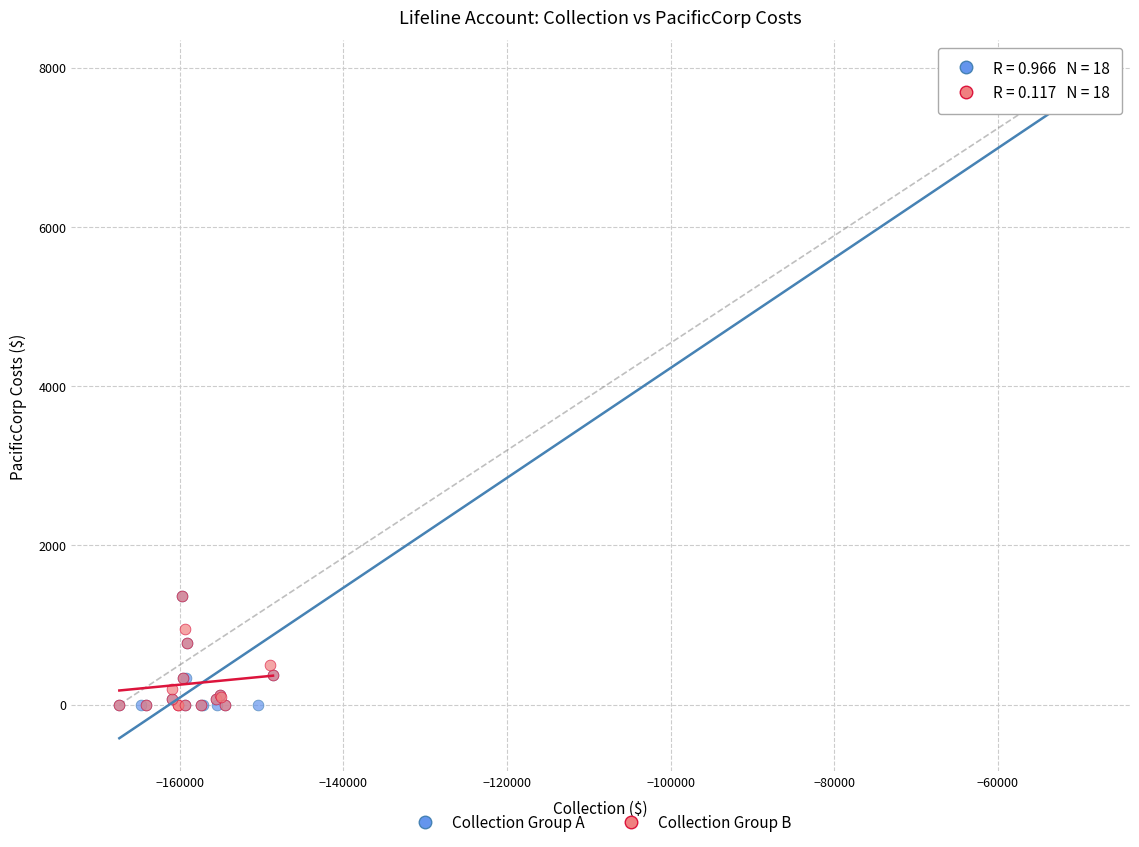

Which series has the widest spread of Y values?

Collection Group A